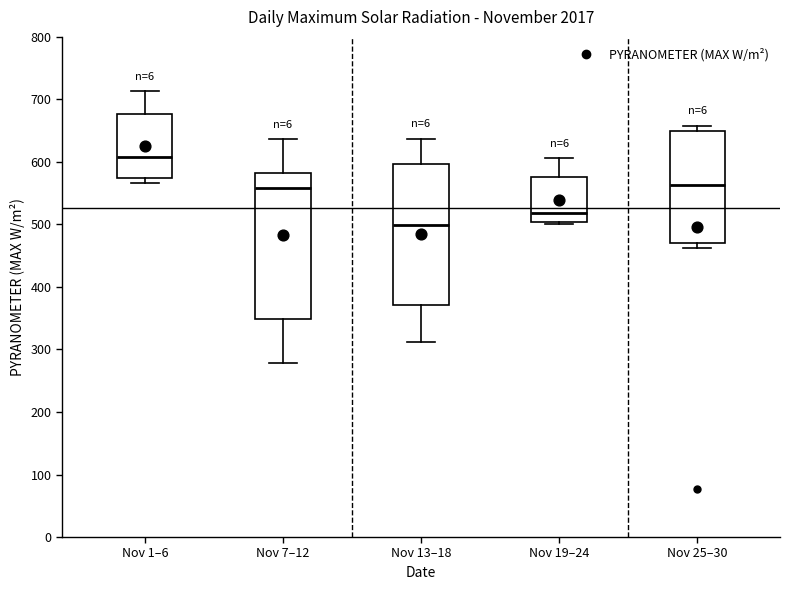

Reading left to right, read every box against the y-axis: the position of its median line, the range the box covers, and the ends of its whiskers. The values are not printed on the chart, so give them approximately, as read against the axis.

Nov 1–6: median 610, box 570 to 680, whiskers 570 (just below the box's lower edge) to 710
Nov 7–12: median 560, box 350 to 580, whiskers 280 to 640
Nov 13–18: median 500, box 370 to 600, whiskers 310 to 640
Nov 19–24: median 520, box 500 to 580, whiskers 500 to 610
Nov 25–30: median 560, box 470 to 650, whiskers 460 to 660